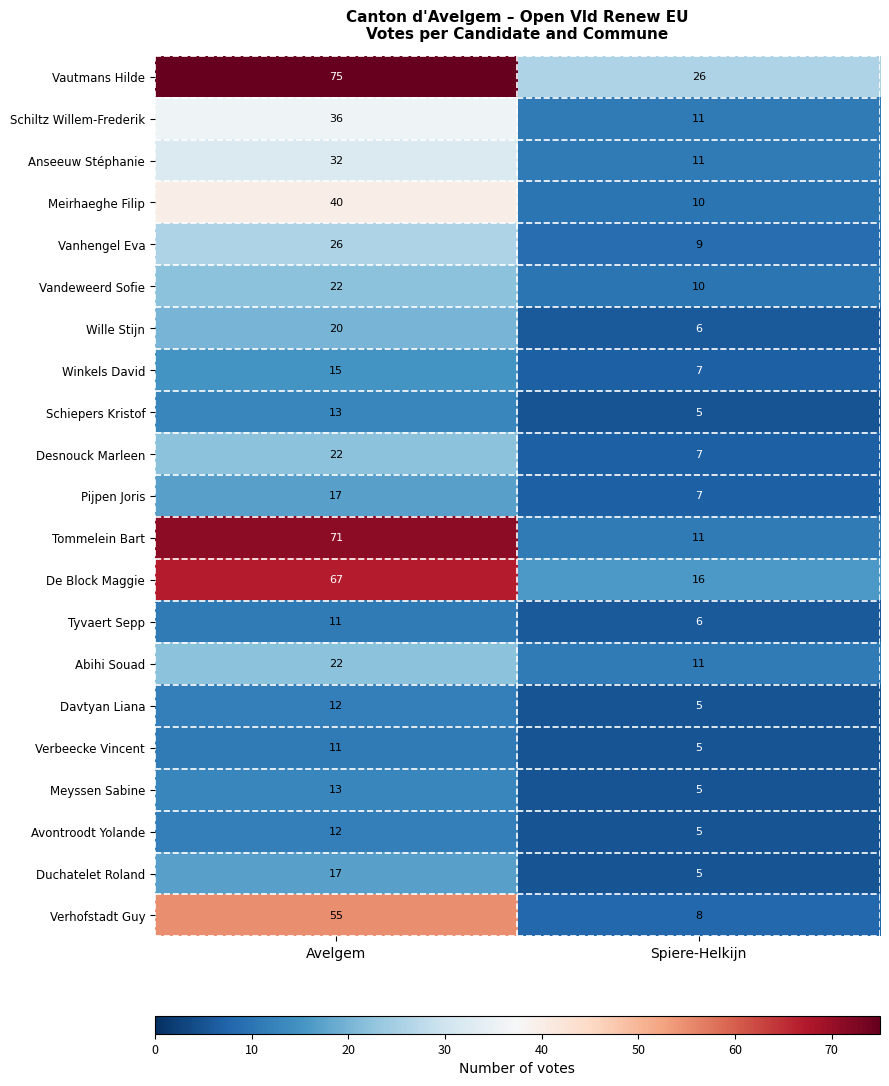

Which series changed the most between Avelgem and Spiere-Helkijn?

Tommelein Bart